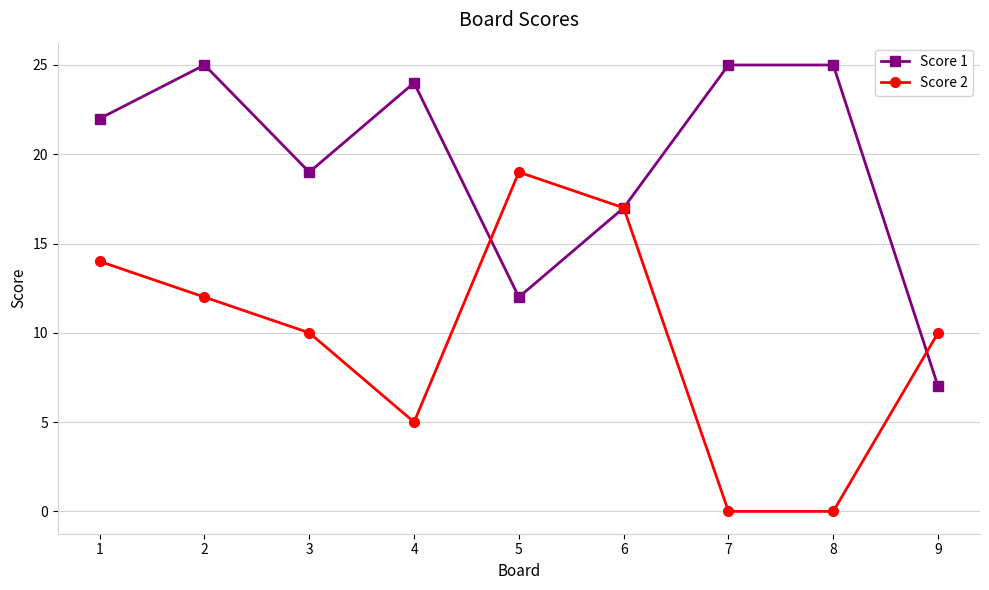

The value of Score 1 at 4 is 32. True or false?

False